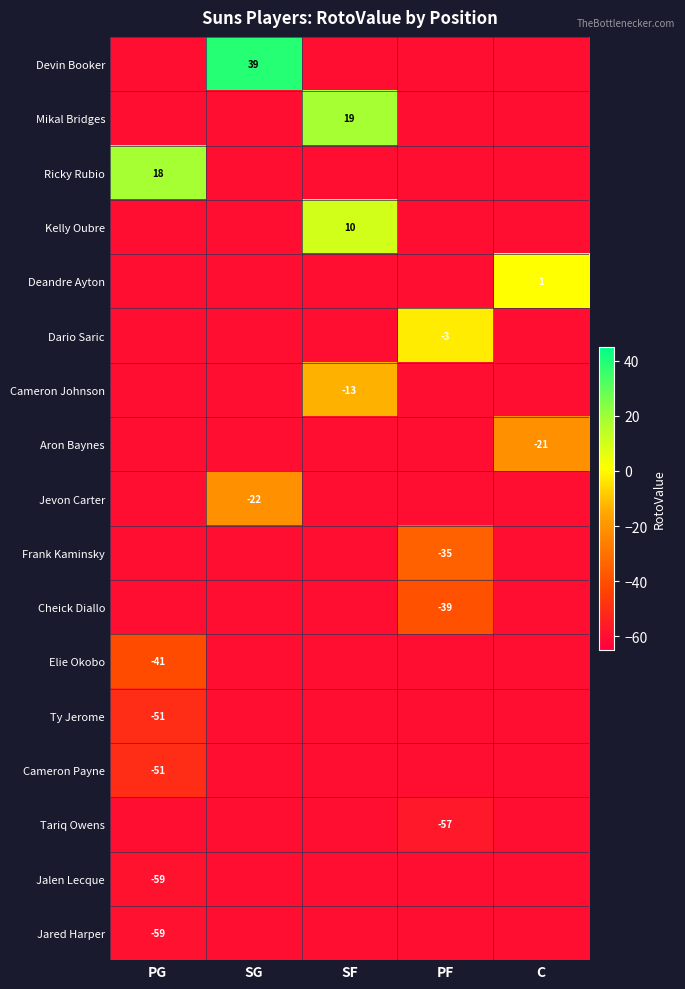

The Ty Jerome series shows -60.0 at C. True or false?

True